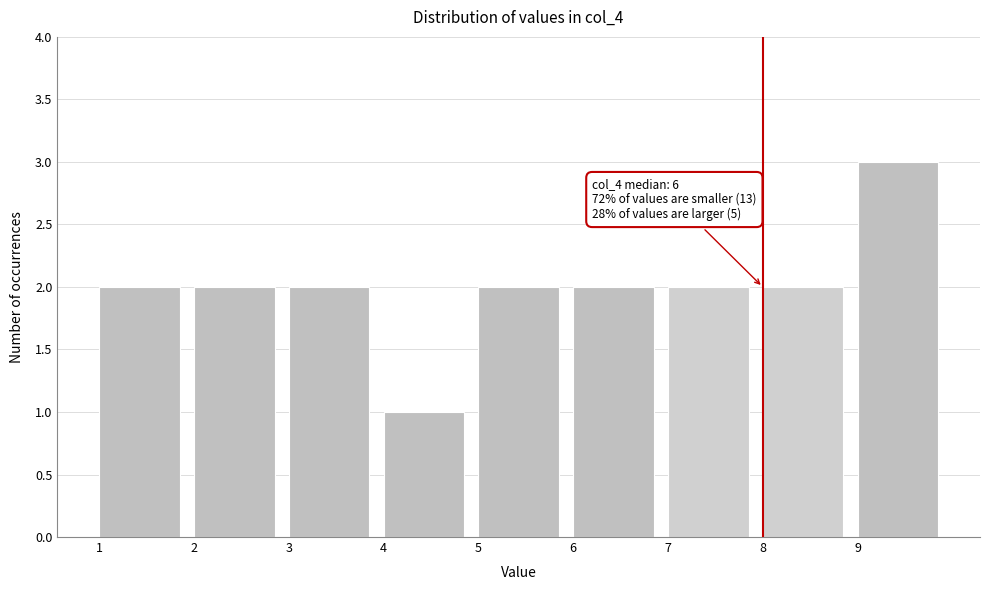

Which range on the x-axis has the tallest bar?

9 to 10